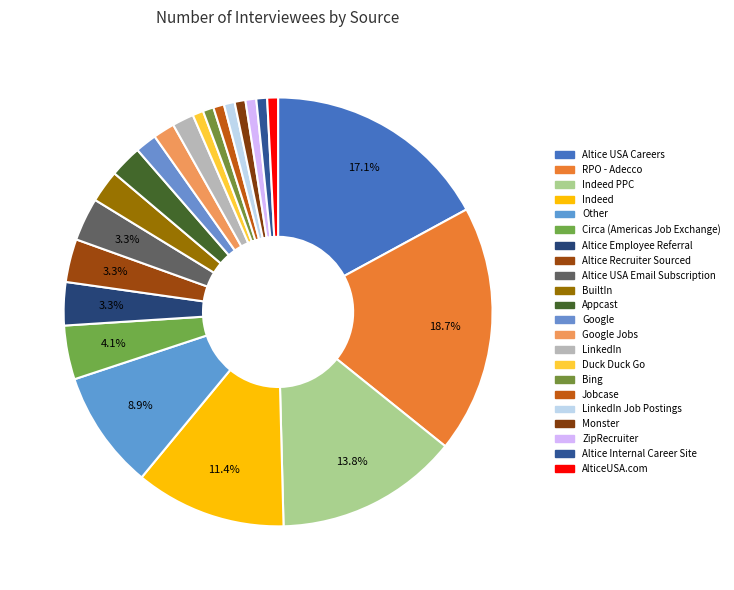

What is the ratio of the value at Monster to the value at LinkedIn?

0.5